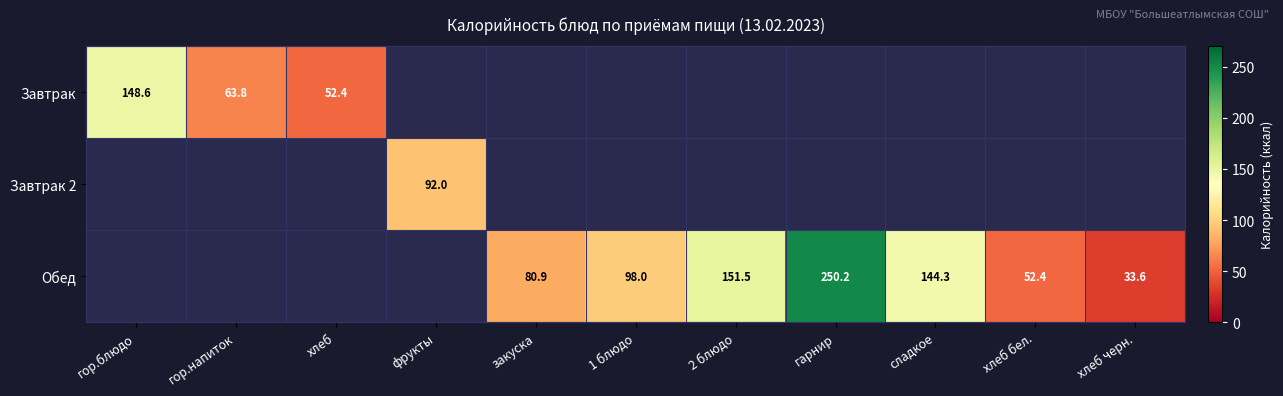

The Обед series shows 51.7 at хлеб черн.. True or false?

False